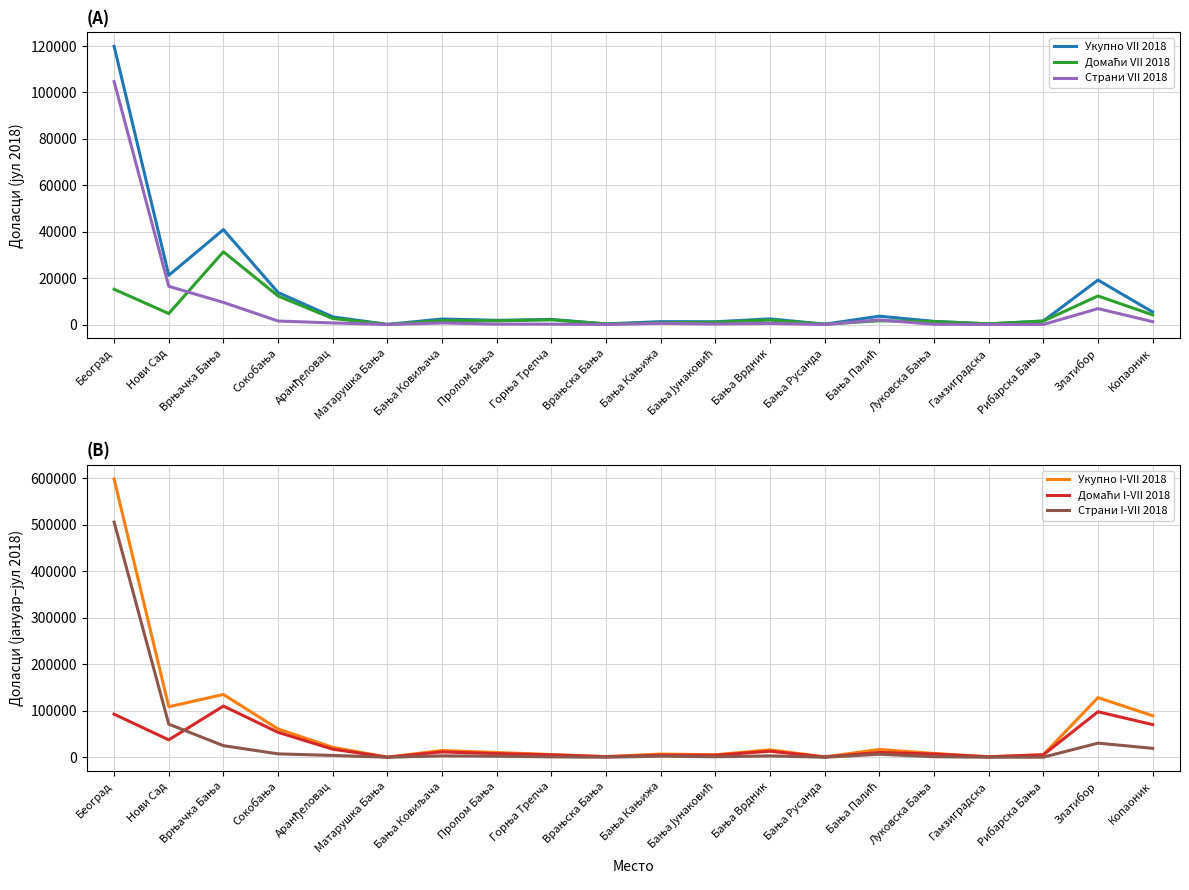

How many interior local valleys does the Страни VII 2018 series have?

5